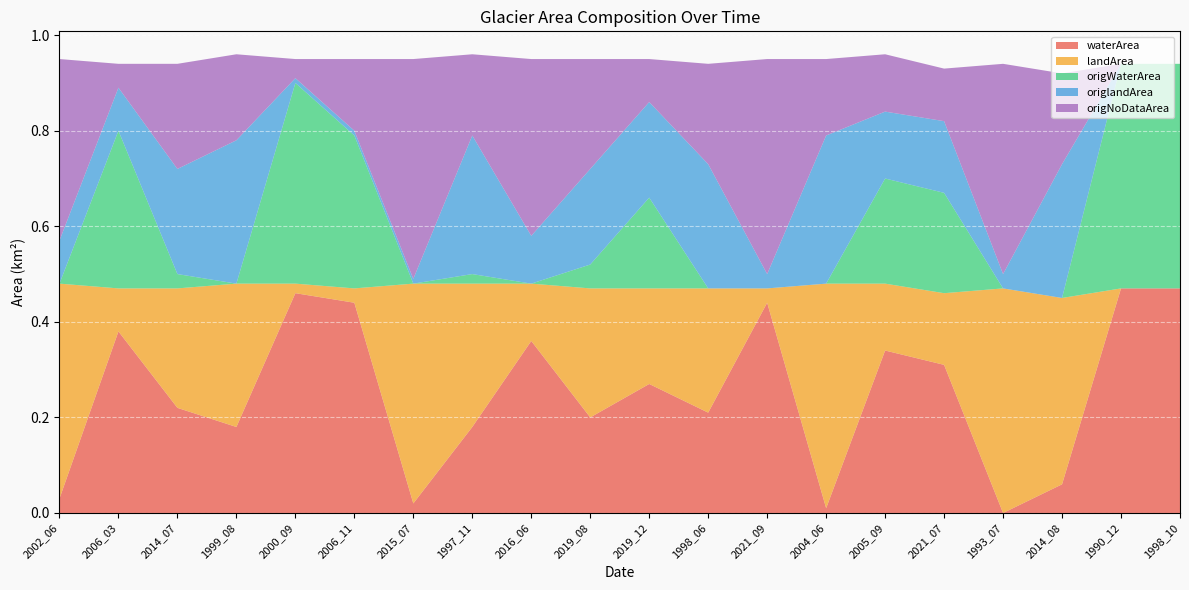

Reading left to right, transcribe all the data shown in this chart.

waterArea: 0.0	0.4	0.2	0.2	0.5	0.4	0.0	0.2	0.4	0.2	0.3	0.2	0.4	0.0	0.3	0.3	0.0	0.1	0.5	0.5
landArea: 0.5	0.1	0.2	0.3	0.0	0.0	0.5	0.3	0.1	0.3	0.2	0.3	0.0	0.5	0.1	0.1	0.5	0.4	0.0	0.0
origWaterArea: 0.0	0.3	0.0	0.0	0.4	0.3	0.0	0.0	0.0	0.1	0.2	0.0	0.0	0.0	0.2	0.2	0.0	0.0	0.5	0.5
origlandArea: 0.1	0.1	0.2	0.3	0.0	0.0	0.0	0.3	0.1	0.2	0.2	0.3	0.0	0.3	0.1	0.1	0.0	0.3	0.0	0.0
origNoDataArea: 0.4	0.1	0.2	0.2	0.0	0.1	0.5	0.2	0.4	0.2	0.1	0.2	0.5	0.2	0.1	0.1	0.4	0.2	0.0	0.0